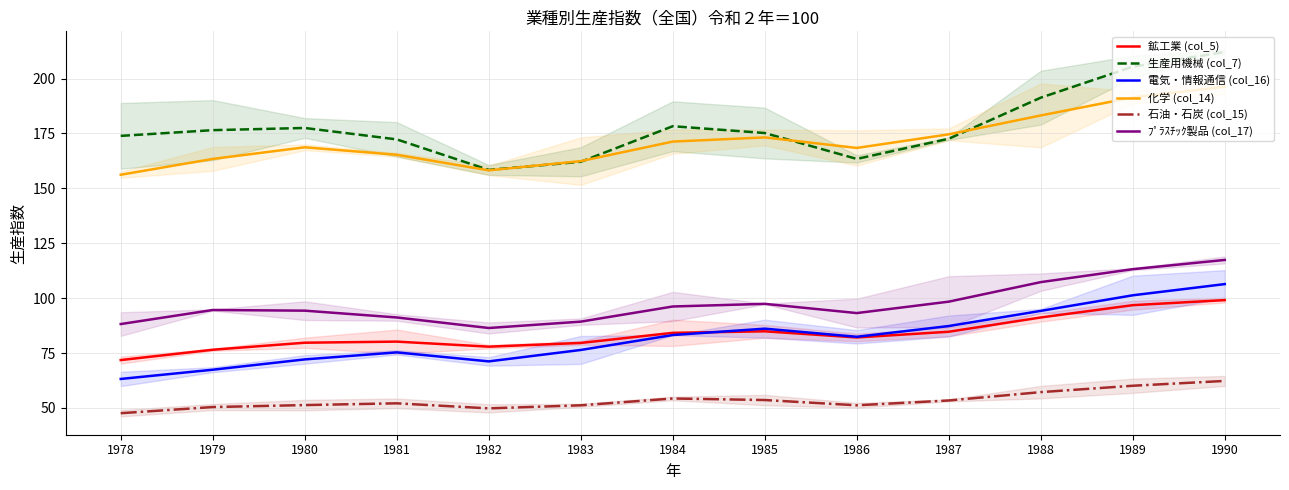

What is the spread (max minus min) of values at 1990?

149.8